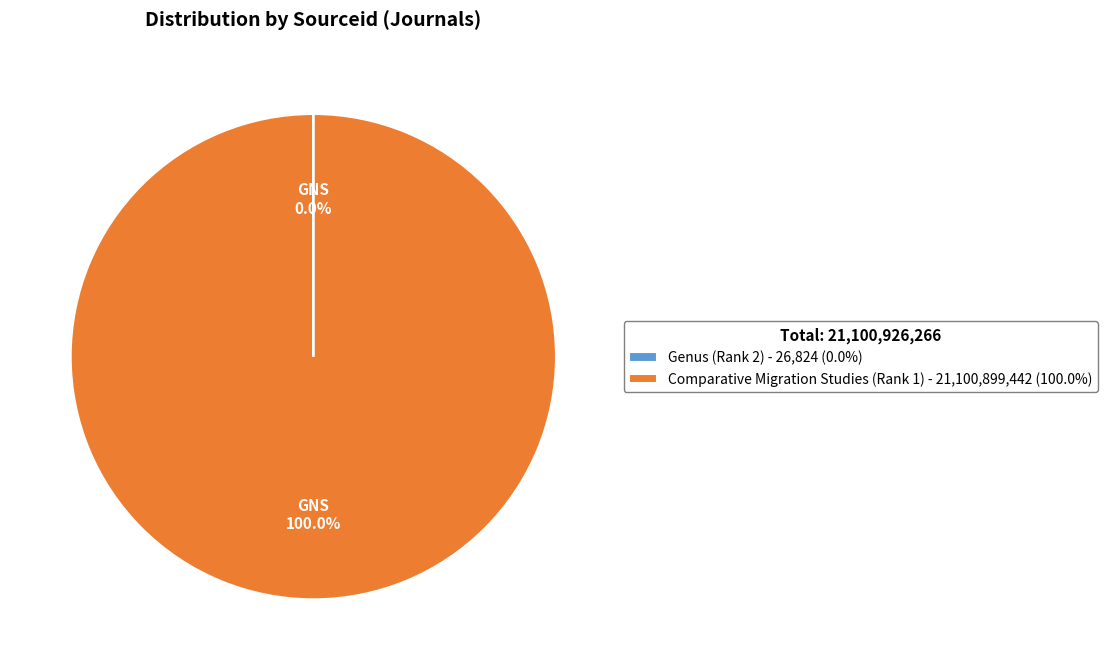

Which slice is the largest?

Comparative Migration Studies (Rank 1)